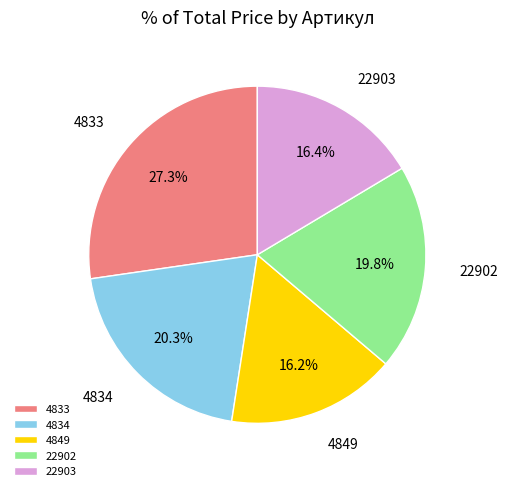

What portion of the pie excludes 22902?

80.2%